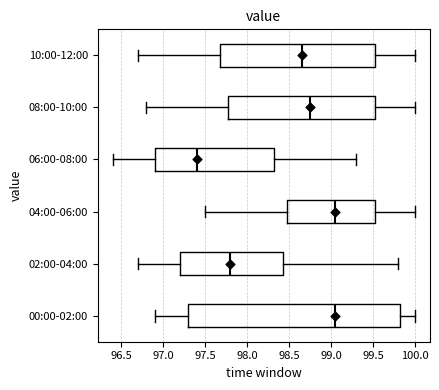

Reading bottom to top, transcribe this box plot: for each box, give where its median line is, the range the box spans, and where its two whiskers end, as read against the x-axis. The values are not printed on the chart, so give them approximately, as read against the axis.

00:00-02:00: median 99.05, box 97.30 to 99.85, whiskers 96.90 to 100.00
02:00-04:00: median 97.80, box 97.20 to 98.45, whiskers 96.70 to 99.80
04:00-06:00: median 99.05, box 98.50 to 99.55, whiskers 97.50 to 100.00
06:00-08:00: median 97.40, box 96.90 to 98.35, whiskers 96.40 to 99.30
08:00-10:00: median 98.75, box 97.80 to 99.55, whiskers 96.80 to 100.00
10:00-12:00: median 98.65, box 97.70 to 99.55, whiskers 96.70 to 100.00